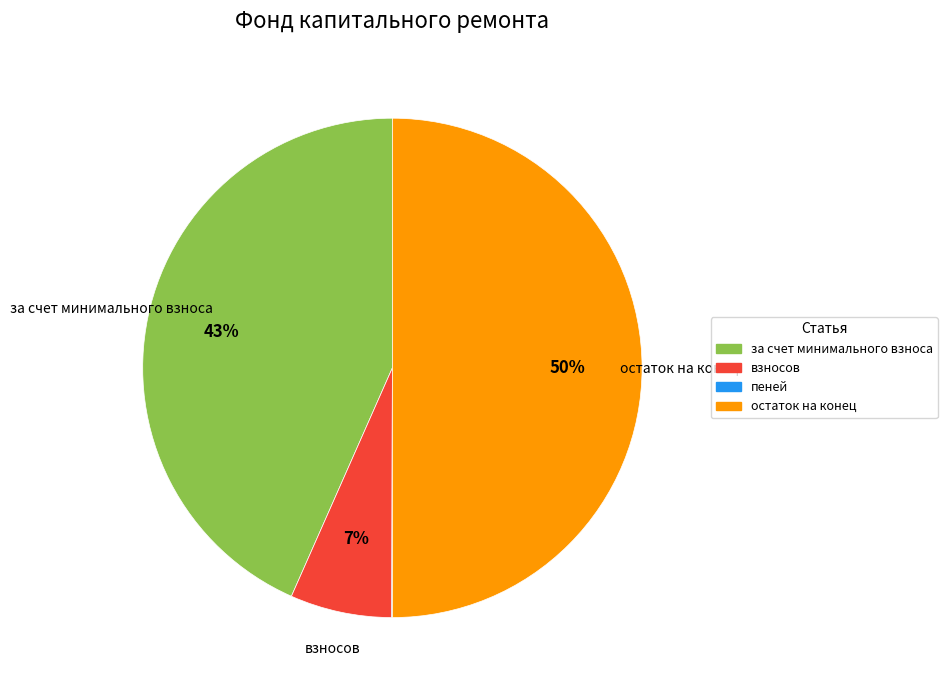

To the nearest percent, what is the difference between the largest and smallest slice percentages?

50%